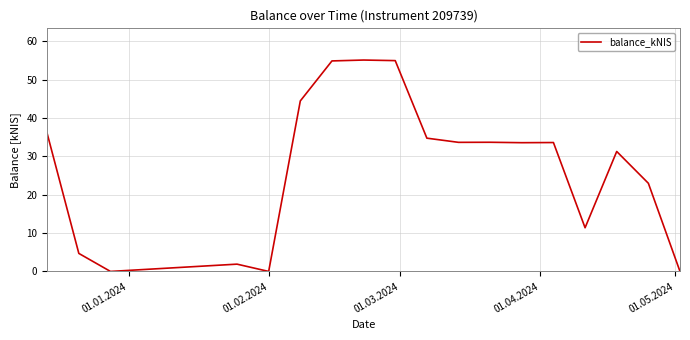

Does the chart display data point markers on the line(s)?

No